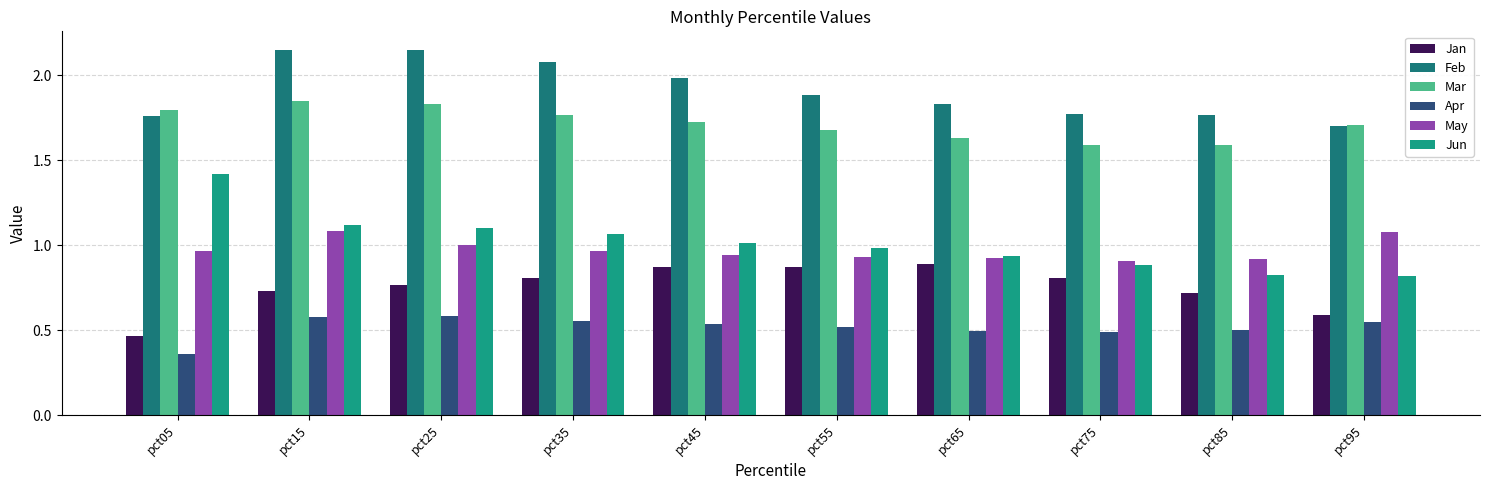

What is the spread (max minus min) of values at pct85?

1.3